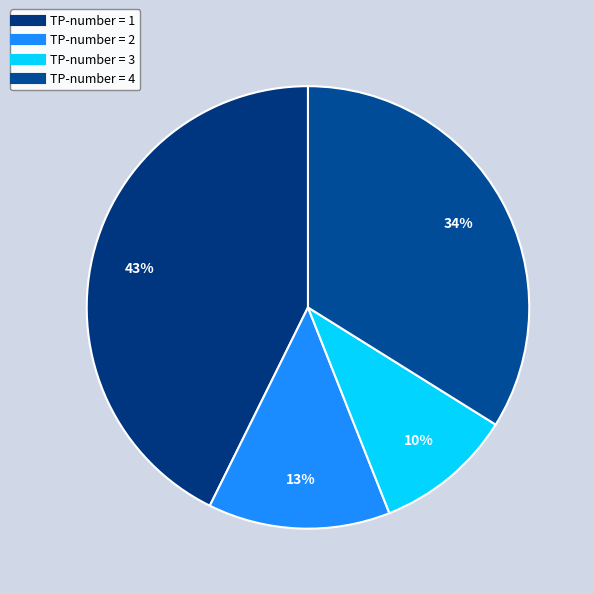

Is there a majority slice in this chart?

No